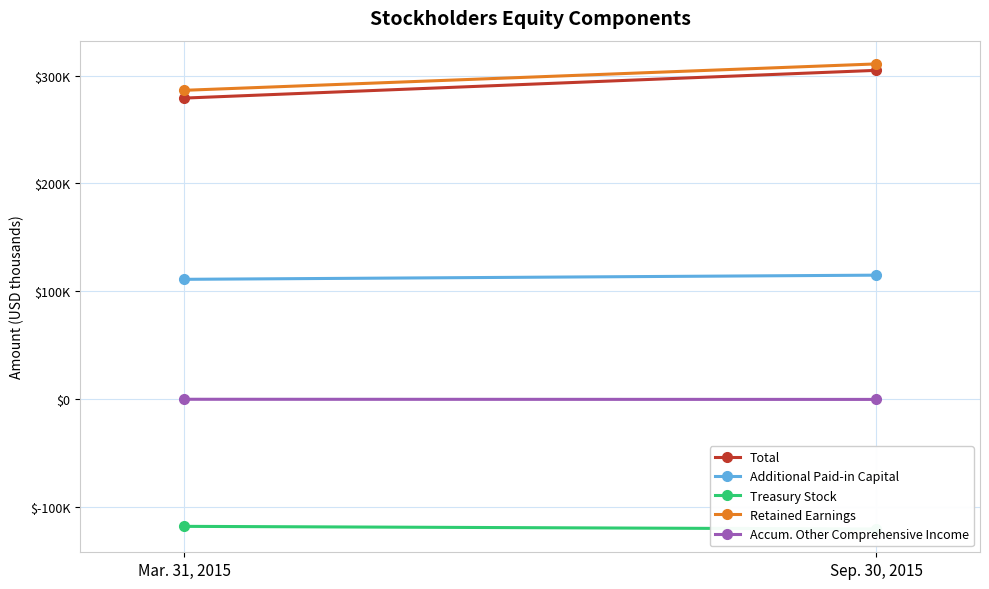

What is the value of the Additional Paid-in Capital point at the 1st from the left?

111072